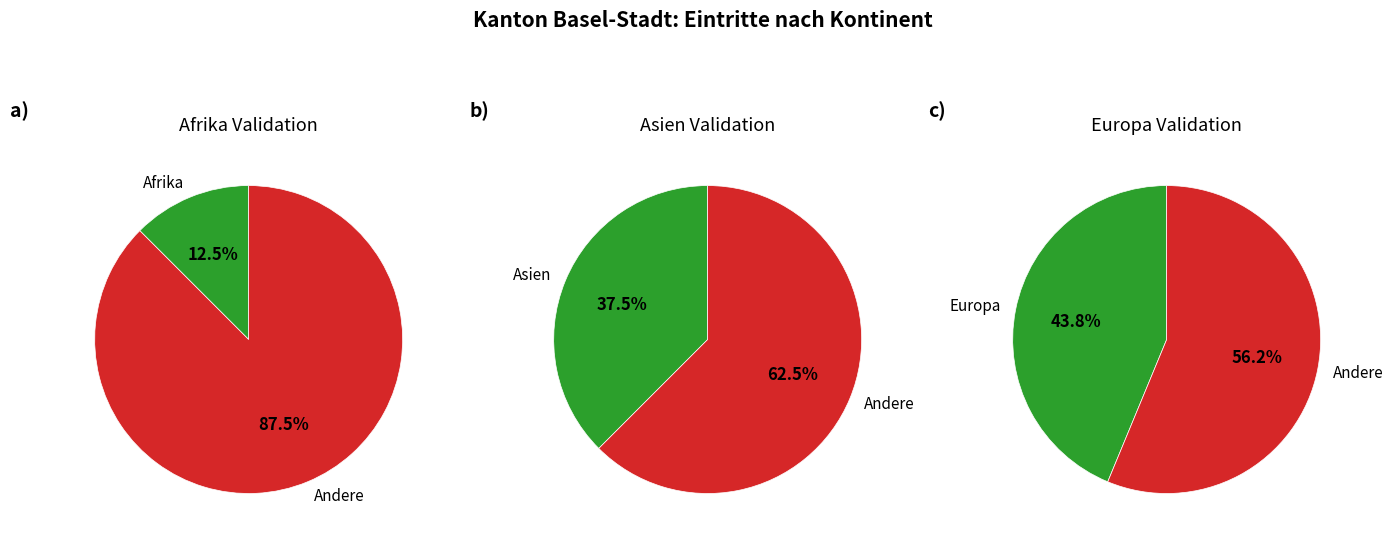

How many segments does this pie chart have?

6